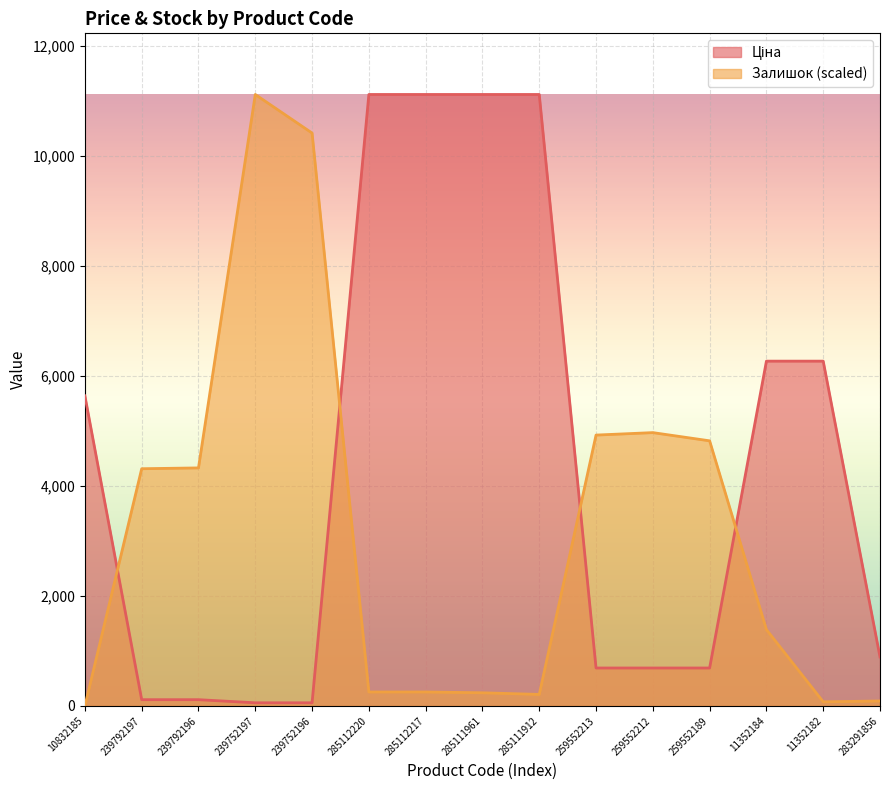

Which label corresponds to the smallest value in the chart?

10832185